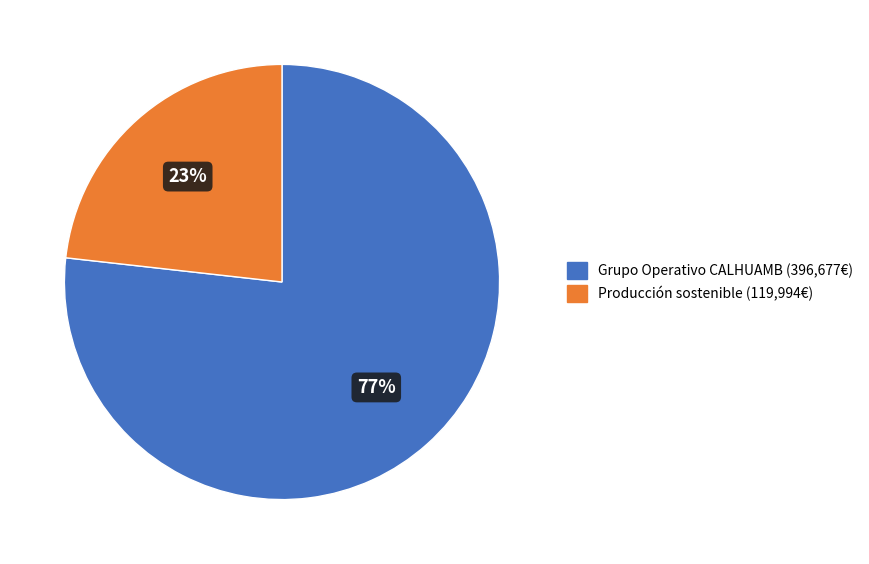

Is there a majority slice in this chart?

Yes